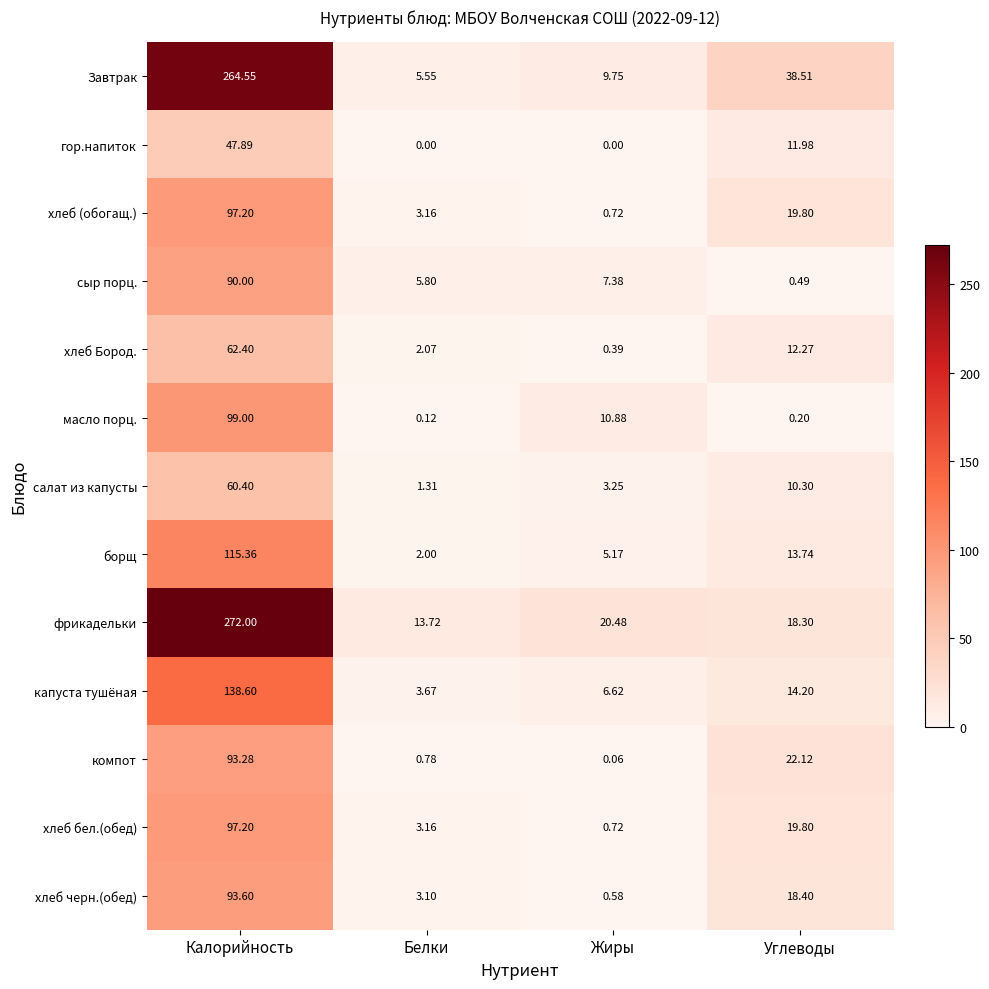

List the labels in order of хлеб бел.(обед) value, smallest first.

Жиры, Белки, Углеводы, Калорийность